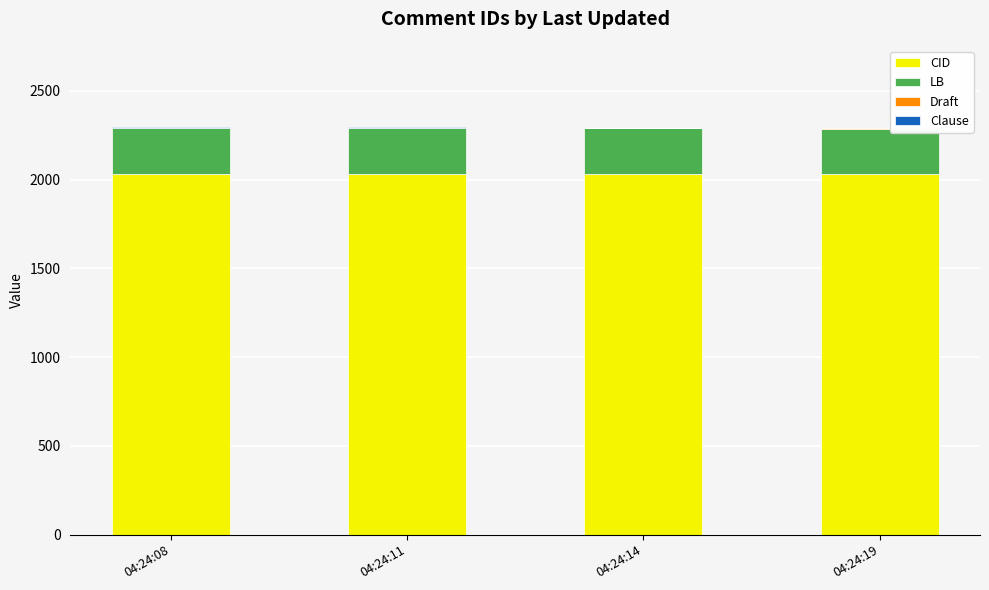

What is the sum of all CID values?

8126.0